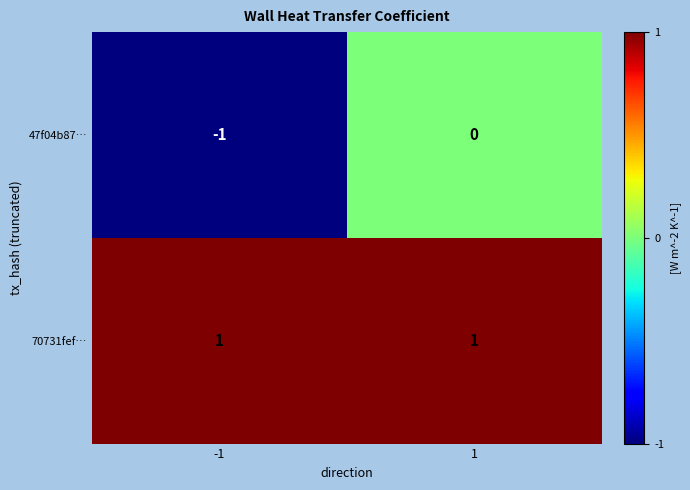

Reading left to right, list all the values displayed in this chart.

47f04b87…: -1=-1	1=0
70731fef…: -1=1	1=1